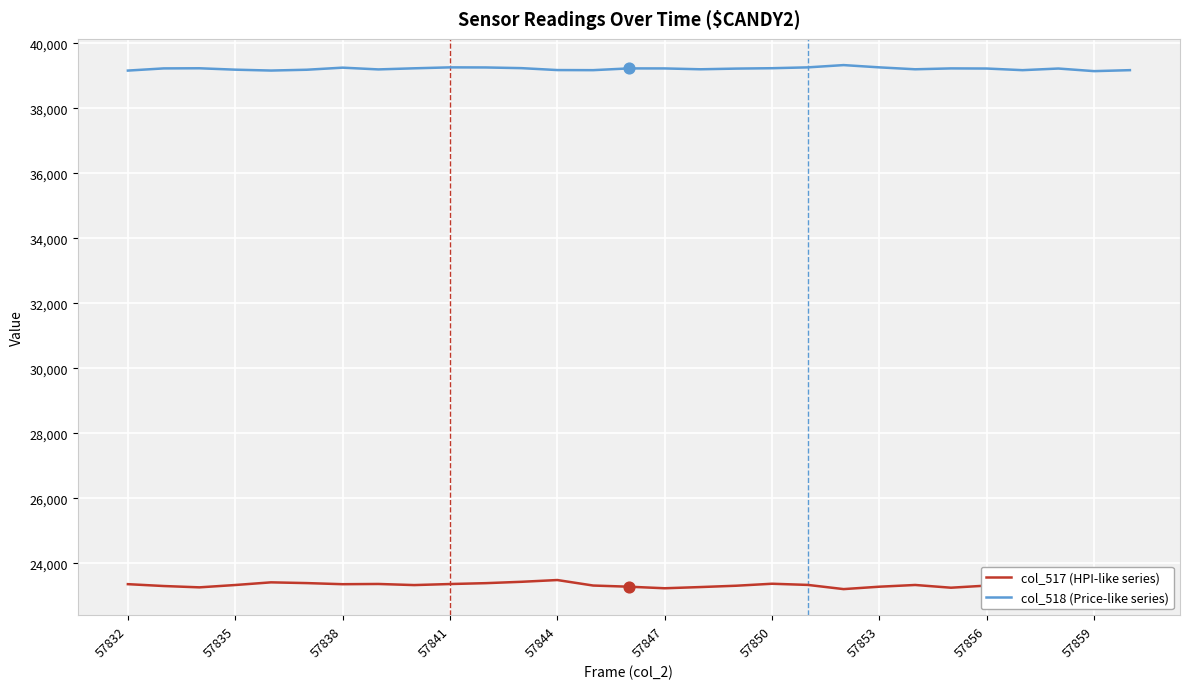

What is the minimum value for col_518 (Price-like series)?

39141